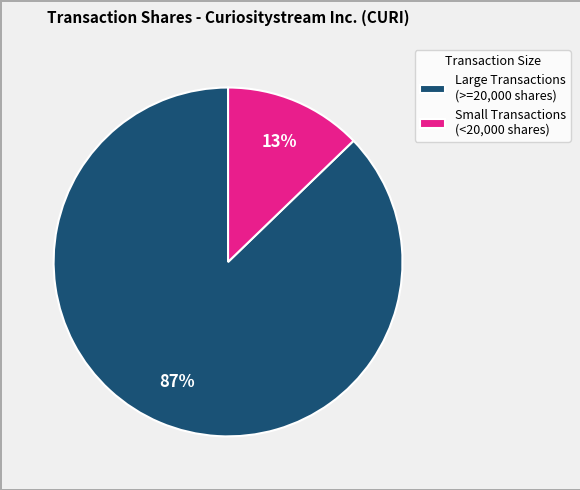

To the nearest percent, what is the combined percentage of Large Transactions (>=20,000 shares) and Small Transactions (<20,000 shares)?

100%